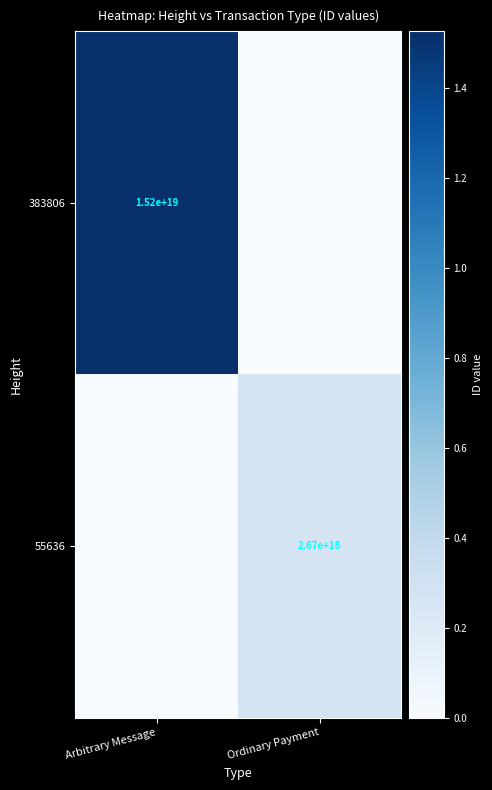

True or false: 383806 has a value of 21069342924484243456 at Arbitrary Message.

False